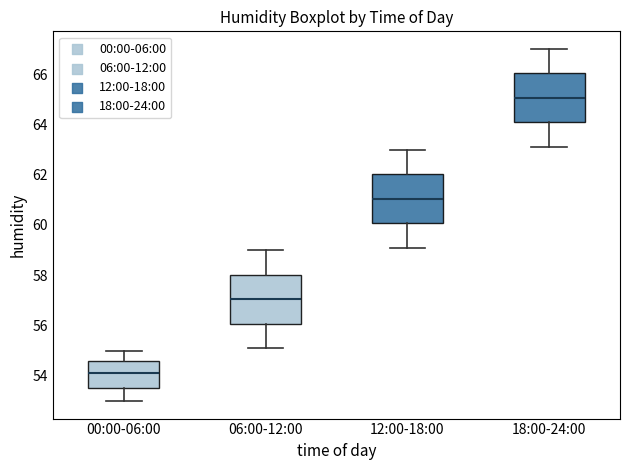

Reading left to right, transcribe this box plot: for each box, give where its median line is, the range the box spans, and where its two whiskers end, as read against the y-axis. The values are not printed on the chart, so give them approximately, as read against the axis.

00:00-06:00: median 54.2, box 53.6 to 54.6, whiskers 53.0 to 55.0
06:00-12:00: median 57.0, box 56.0 to 58.0, whiskers 55.2 to 59.0
12:00-18:00: median 61.0, box 60.0 to 62.0, whiskers 59.2 to 63.0
18:00-24:00: median 65.0, box 64.0 to 66.0, whiskers 63.2 to 67.0